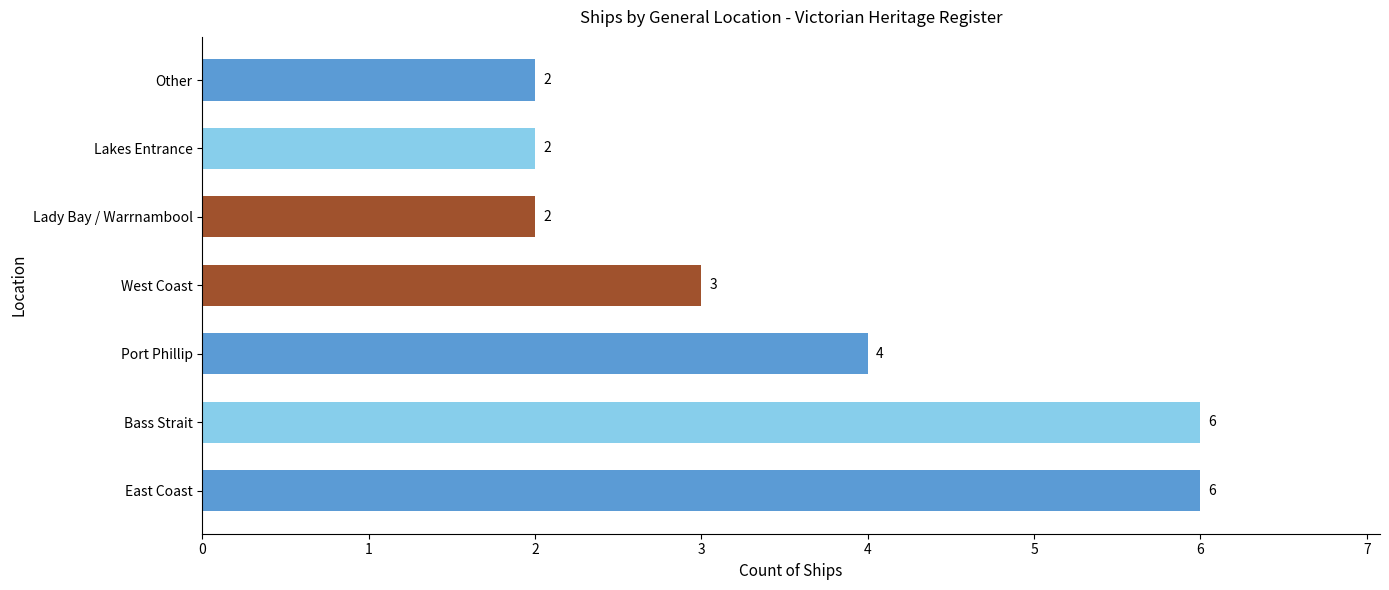

What is the greatest value displayed?

6